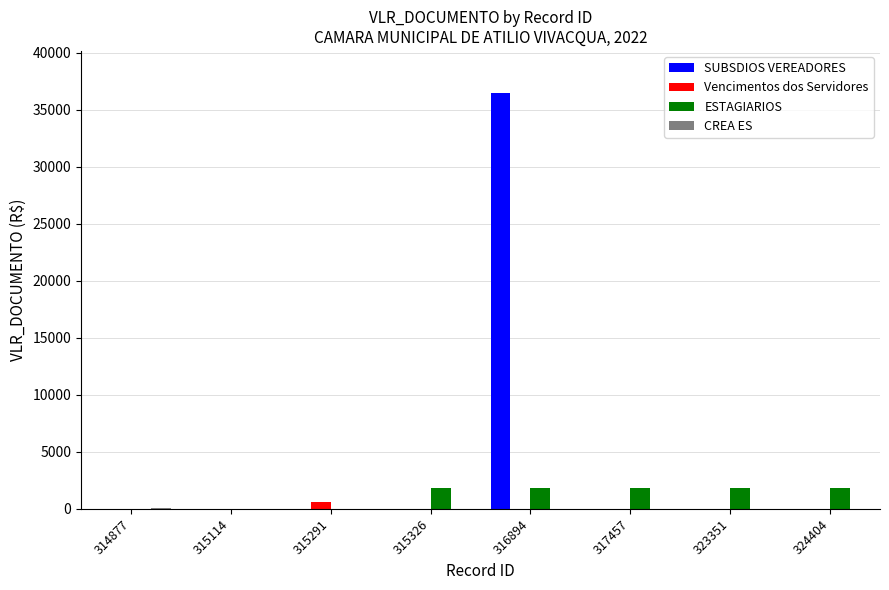

Which series has the largest total across all categories?

SUBSDIOS VEREADORES